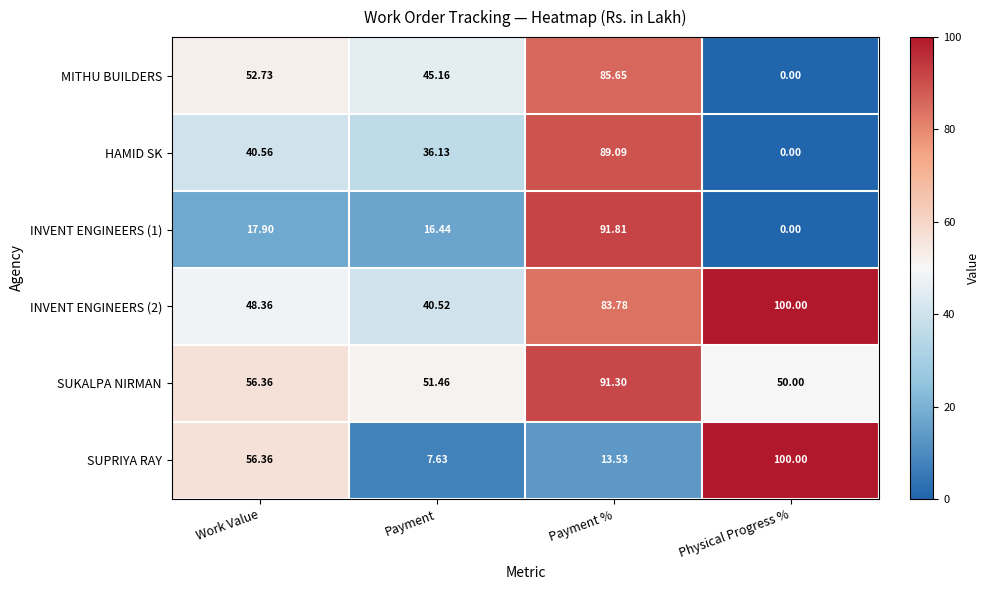

Between Payment and Physical Progress %, which series saw the biggest shift?

SUPRIYA RAY